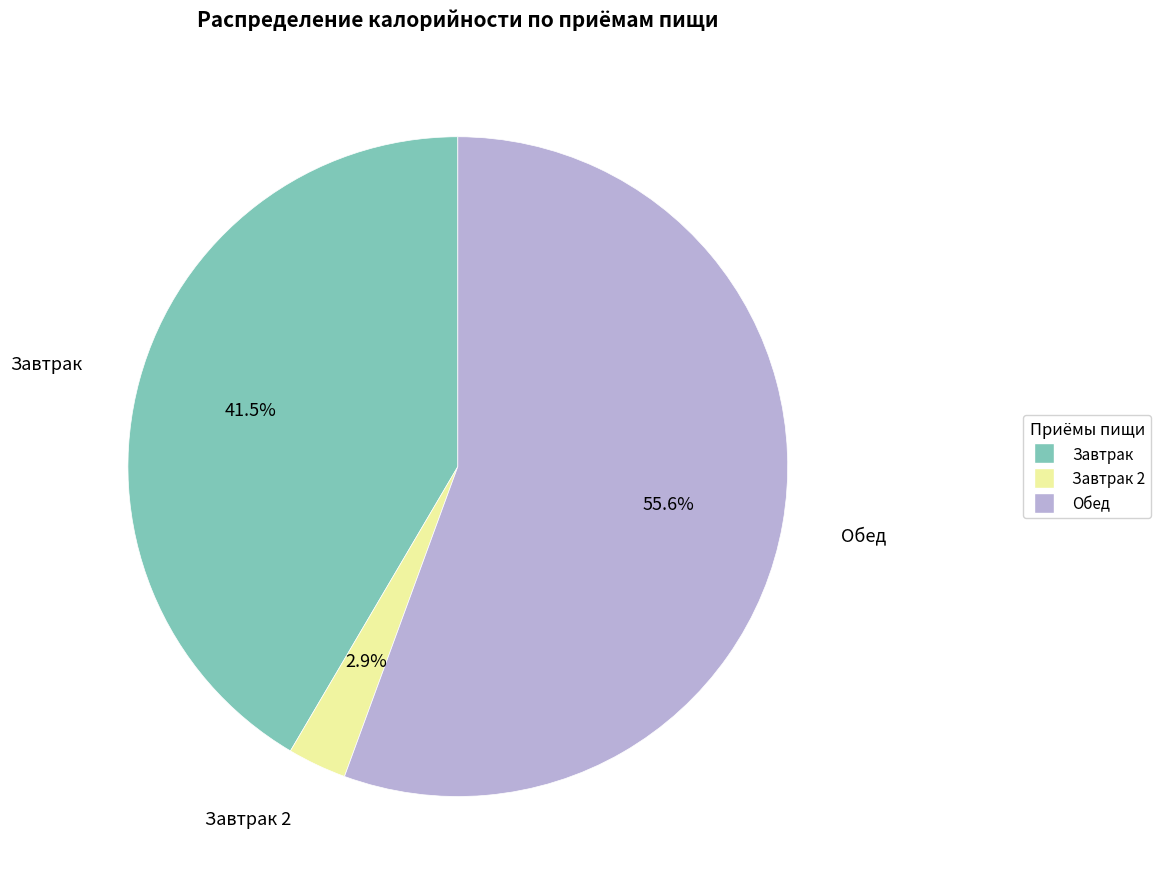

Does any single category account for the majority?

Yes